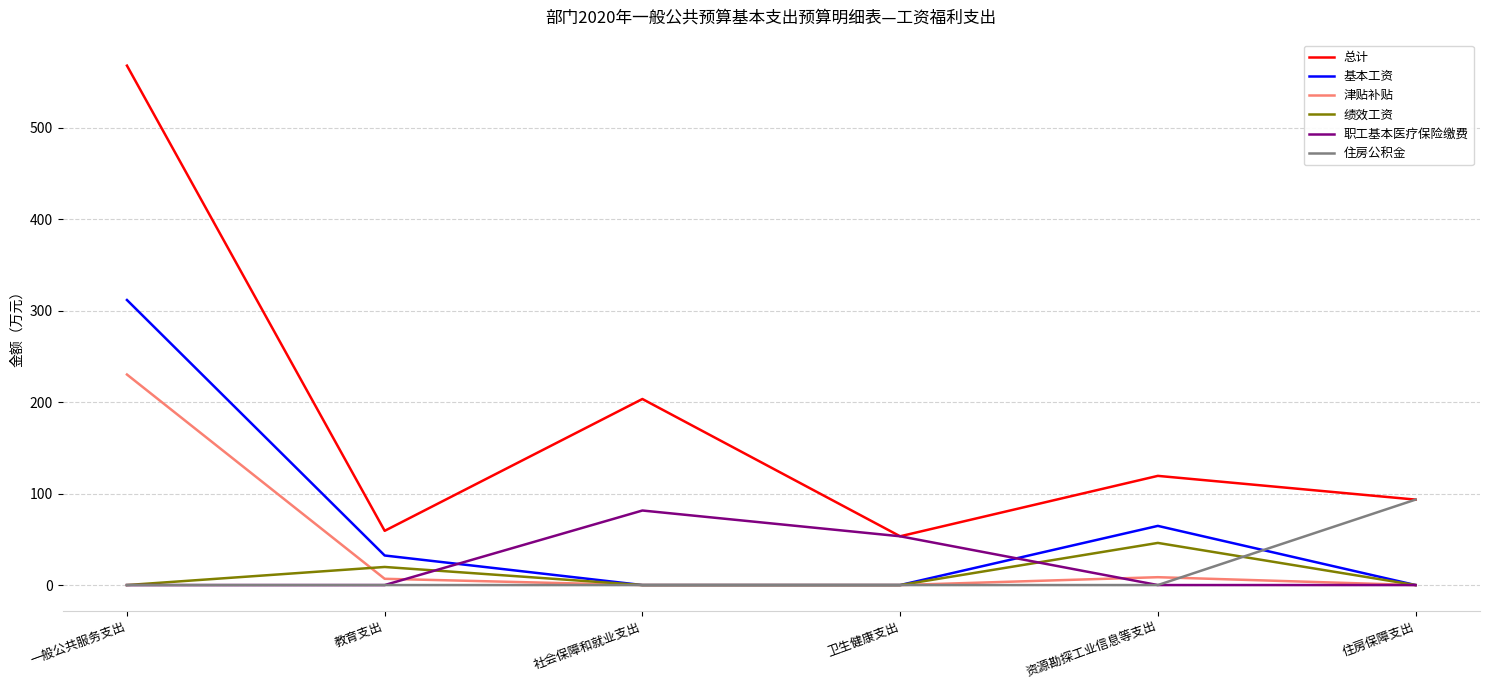

What is the total value across all series at 社会保障和就业支出?

285.0